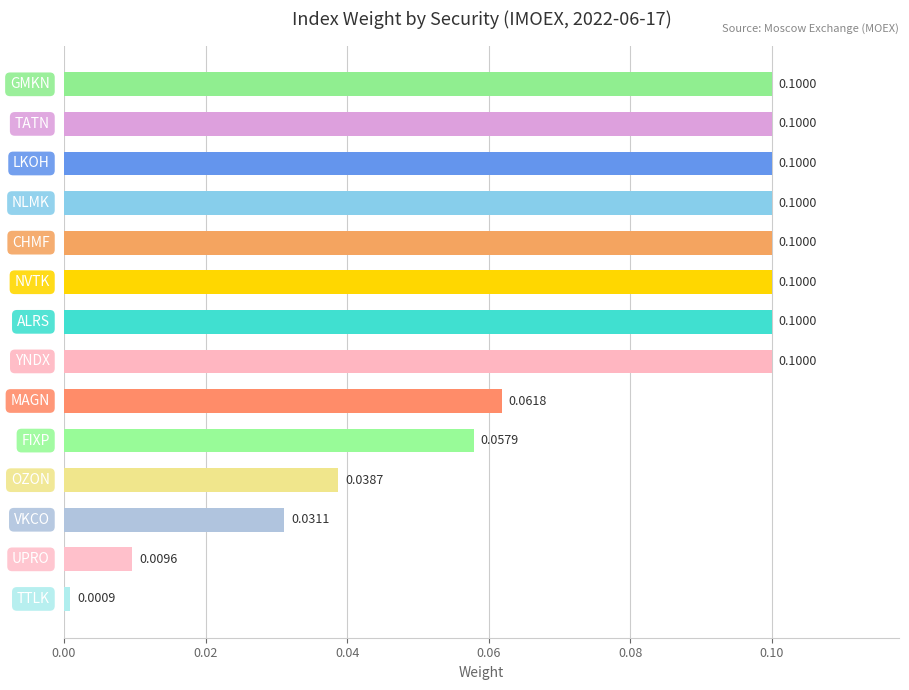

What is the sum of all values?

1.0